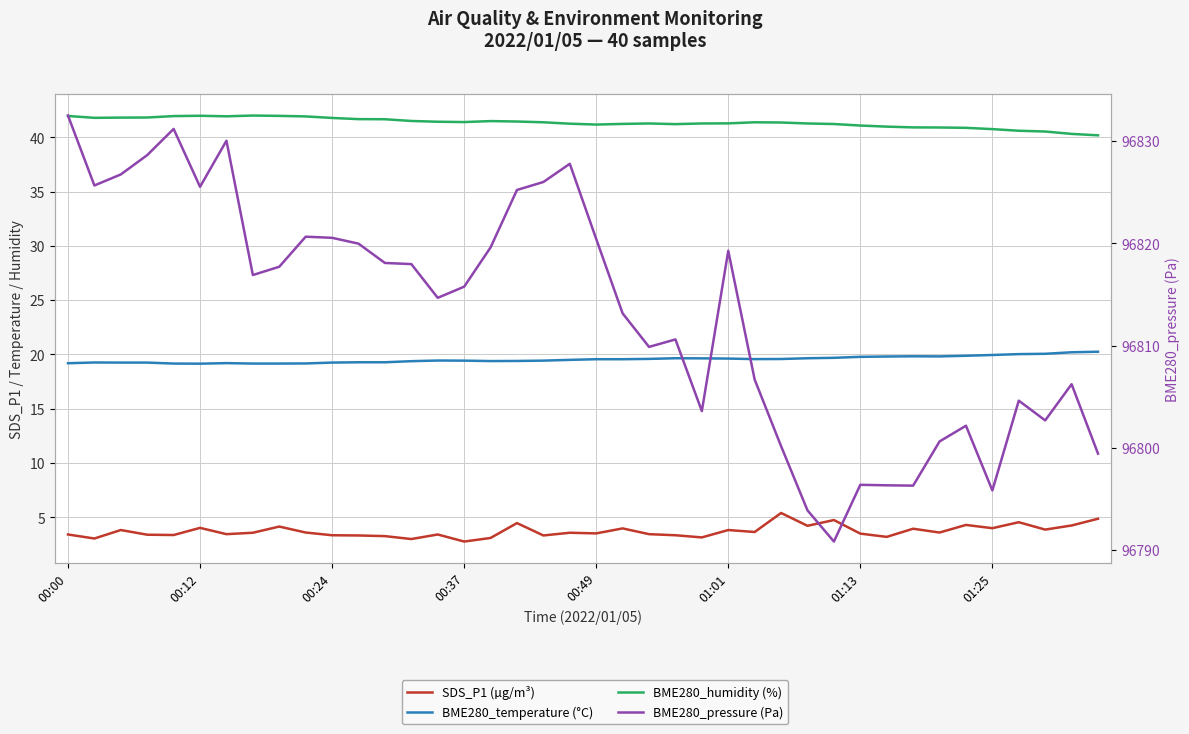

What is the average value of the BME280_temperature (°C) series?

19.5